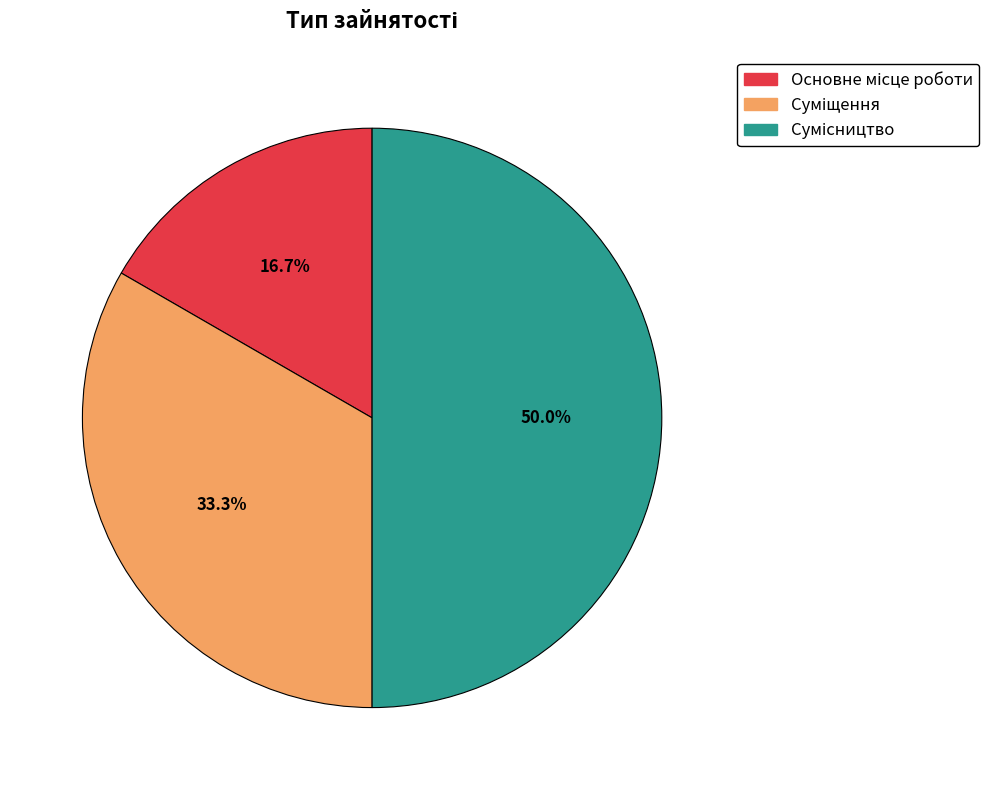

Count the number of slices in the pie.

3